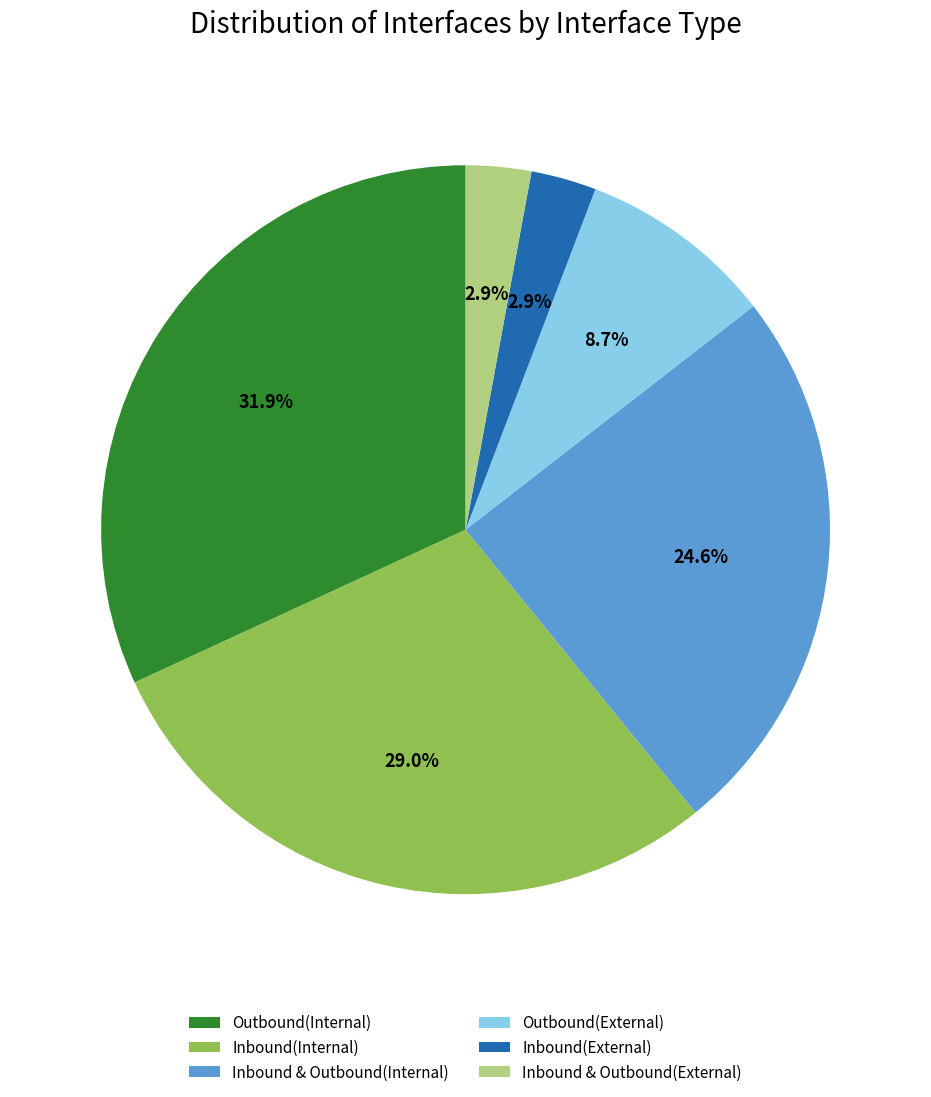

True or false: Outbound(External) accounts for 4% of the total.

False